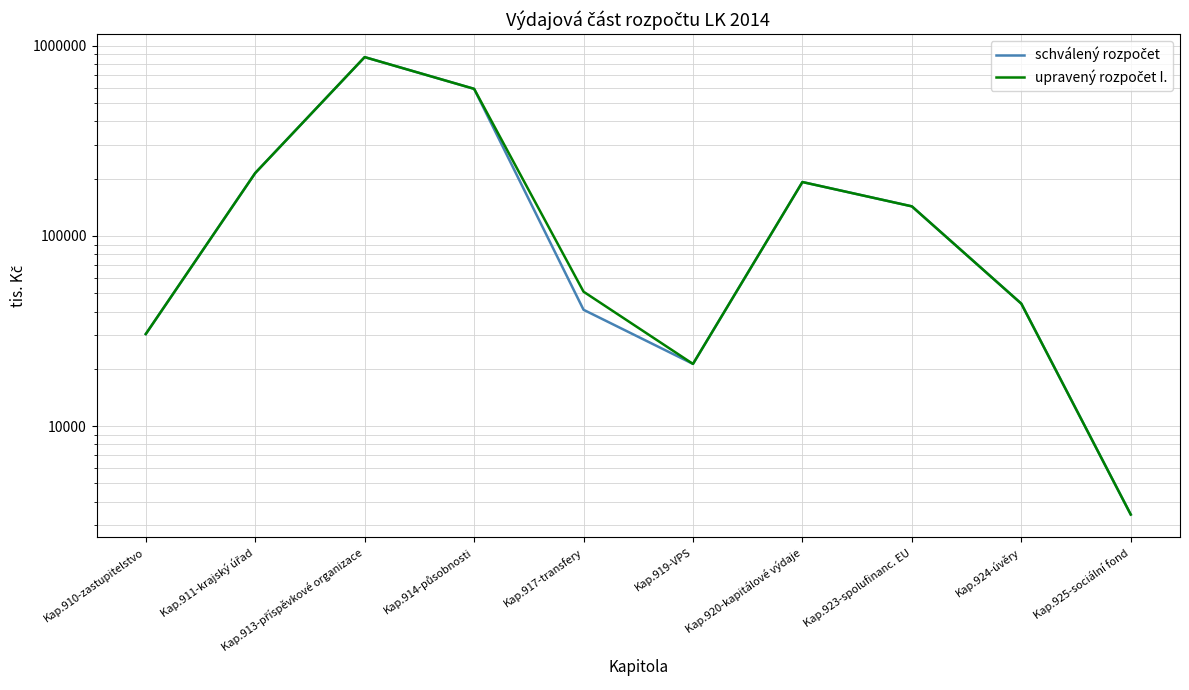

Reading left to right, list all the values displayed in this chart.

schválený rozpočet: 30454.0	213803.2	870010.0	592559.2	40847.0	21210.0	191745.0	142850.6	43995.0	3425.0
upravený rozpočet I.: 30454.0	213803.2	870010.0	592559.2	50847.0	21210.0	191745.0	142850.6	43995.0	3425.0